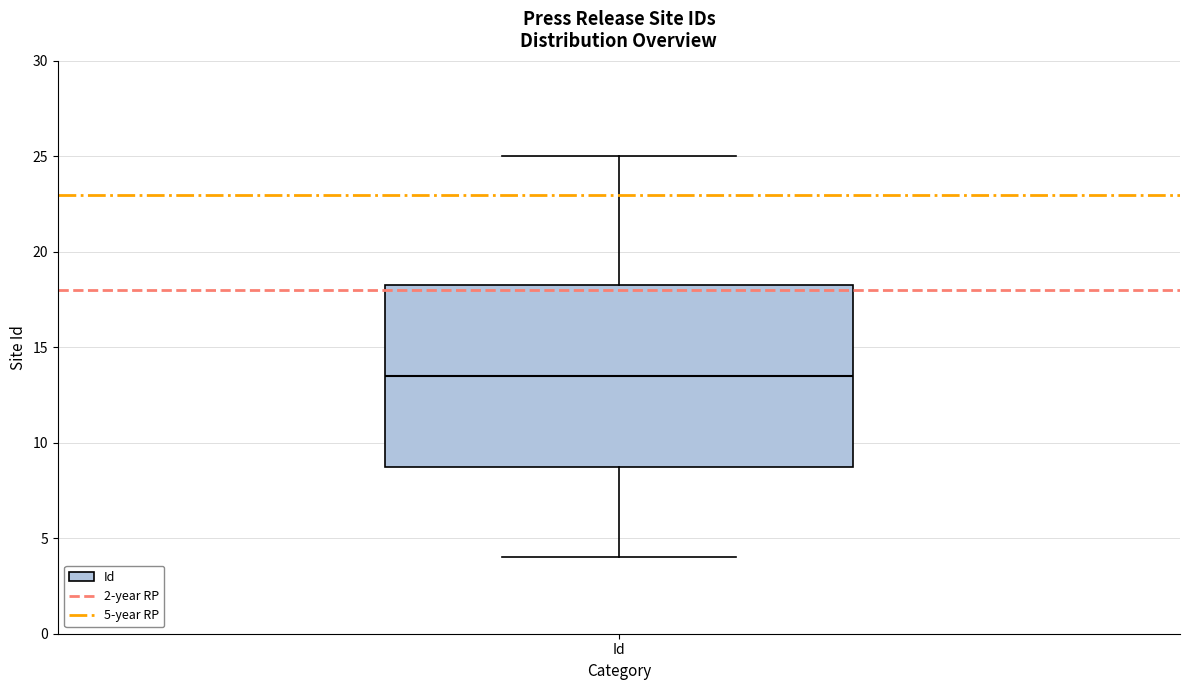

Where does the upper whisker of the box for Id end on the y-axis? The values are not printed on the chart, so give them approximately, as read against the axis.

25.0